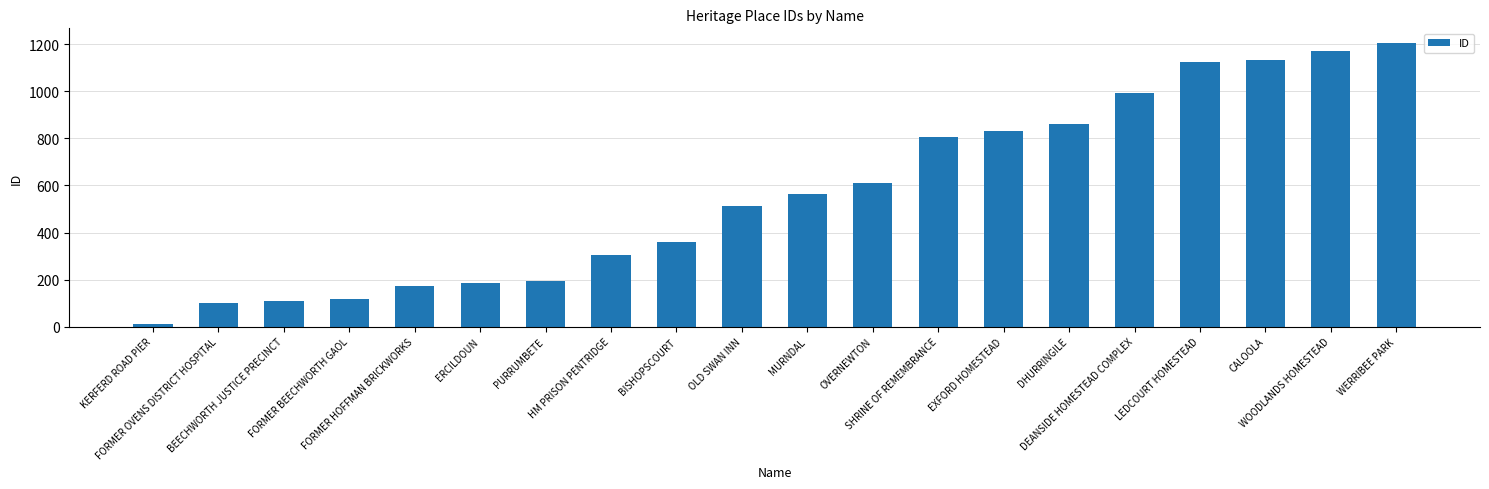

What is the ratio of the value at BEECHWORTH JUSTICE PRECINCT to the value at ERCILDOUN?

0.6